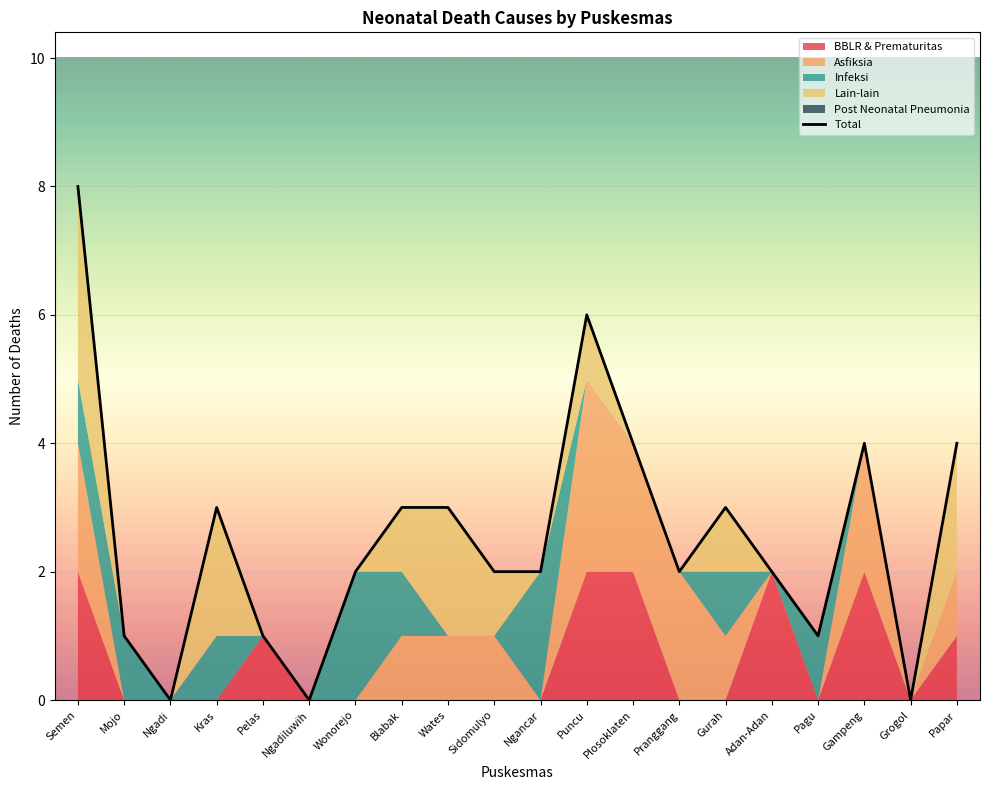

What is the sum of all values?

51